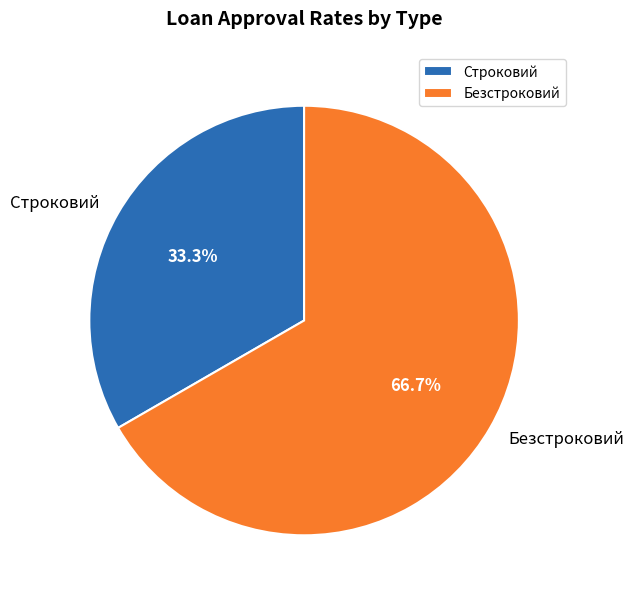

Is there a majority slice in this chart?

Yes